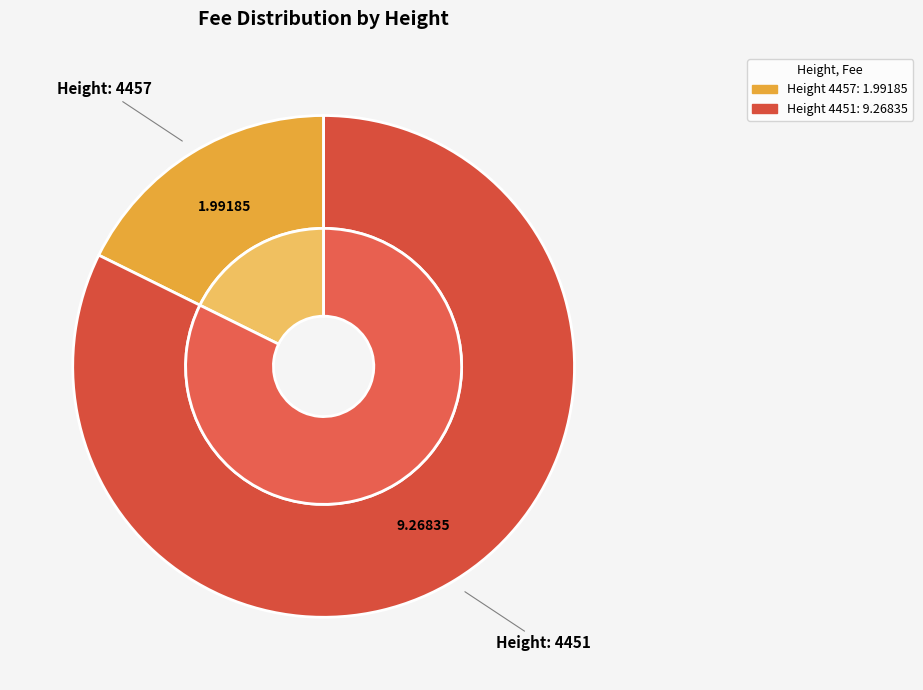

How many slices are in this pie chart?

2